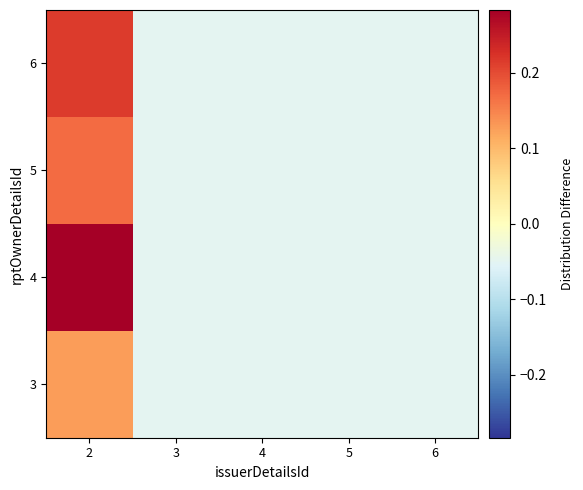

List the series in order of their overall mean, lowest first.

3, 5, 6, 4